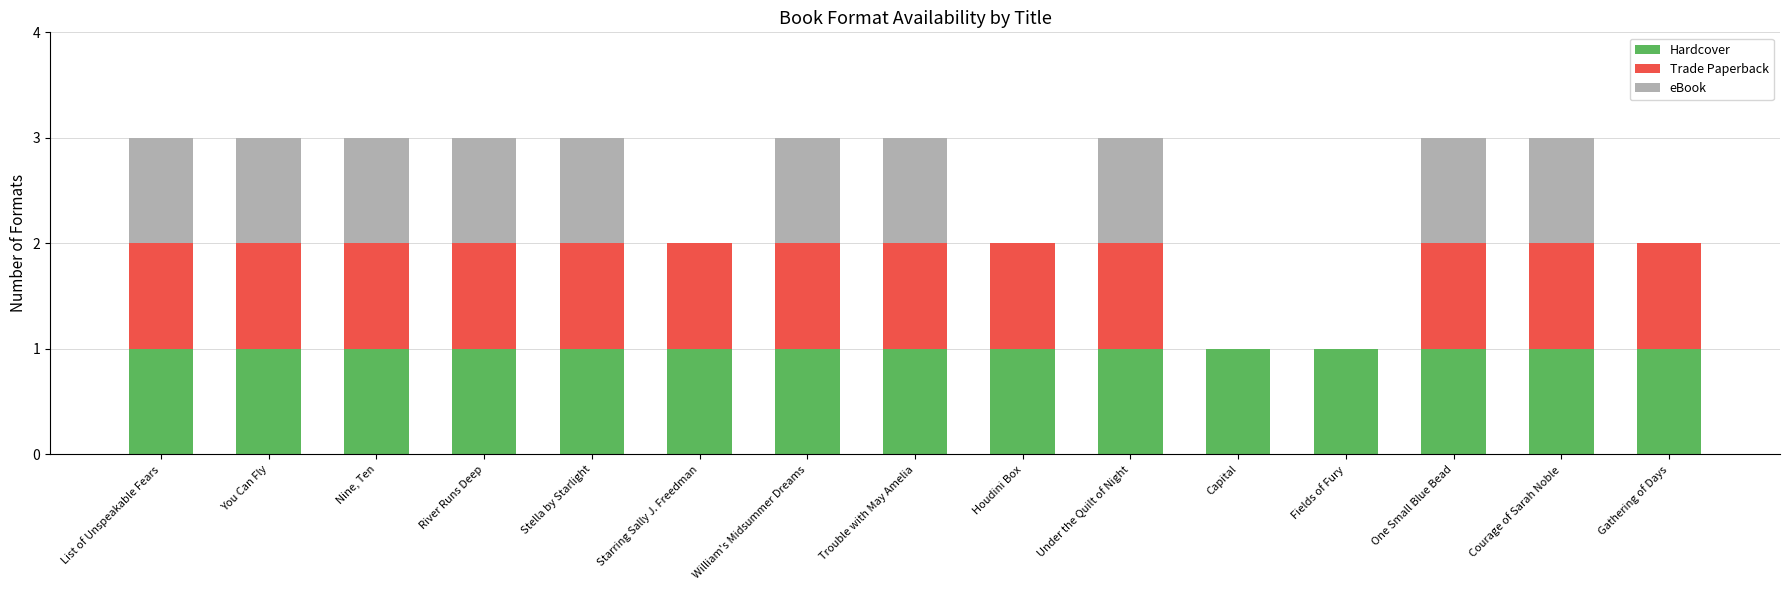

What is the total value across all series at River Runs Deep?

3